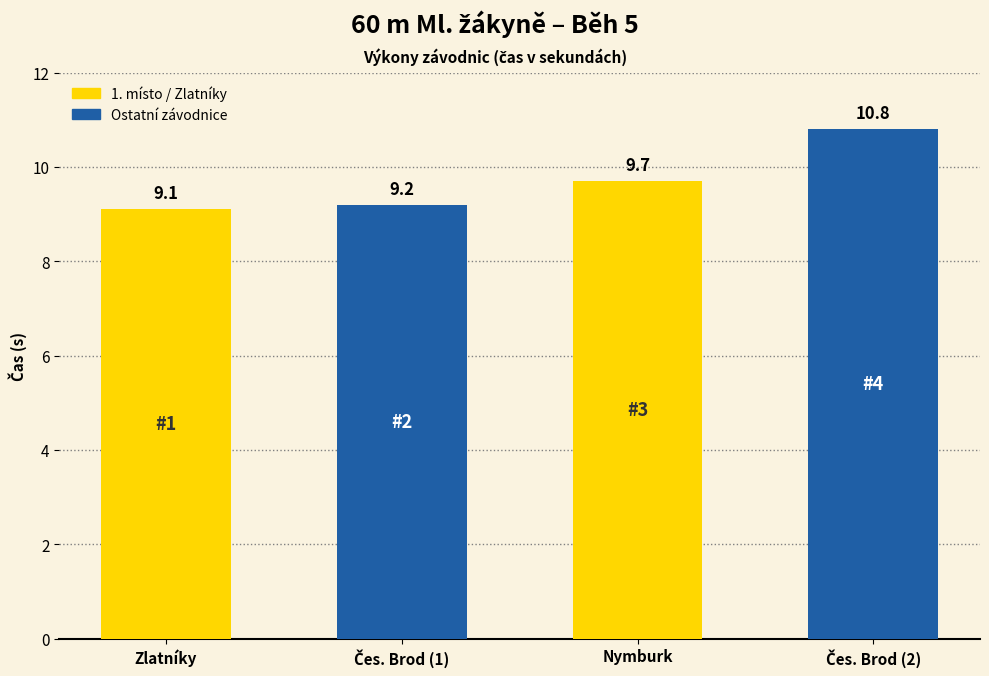

Reading left to right, transcribe all the data shown in this chart.

SK Sokol Zlatníky, z.s=9.1	TJ Slavoj Český Brod, z.s.=9.2	SKP Nymburk, z.s.=9.7	TJ Slavoj Český Brod, z.s.=10.8